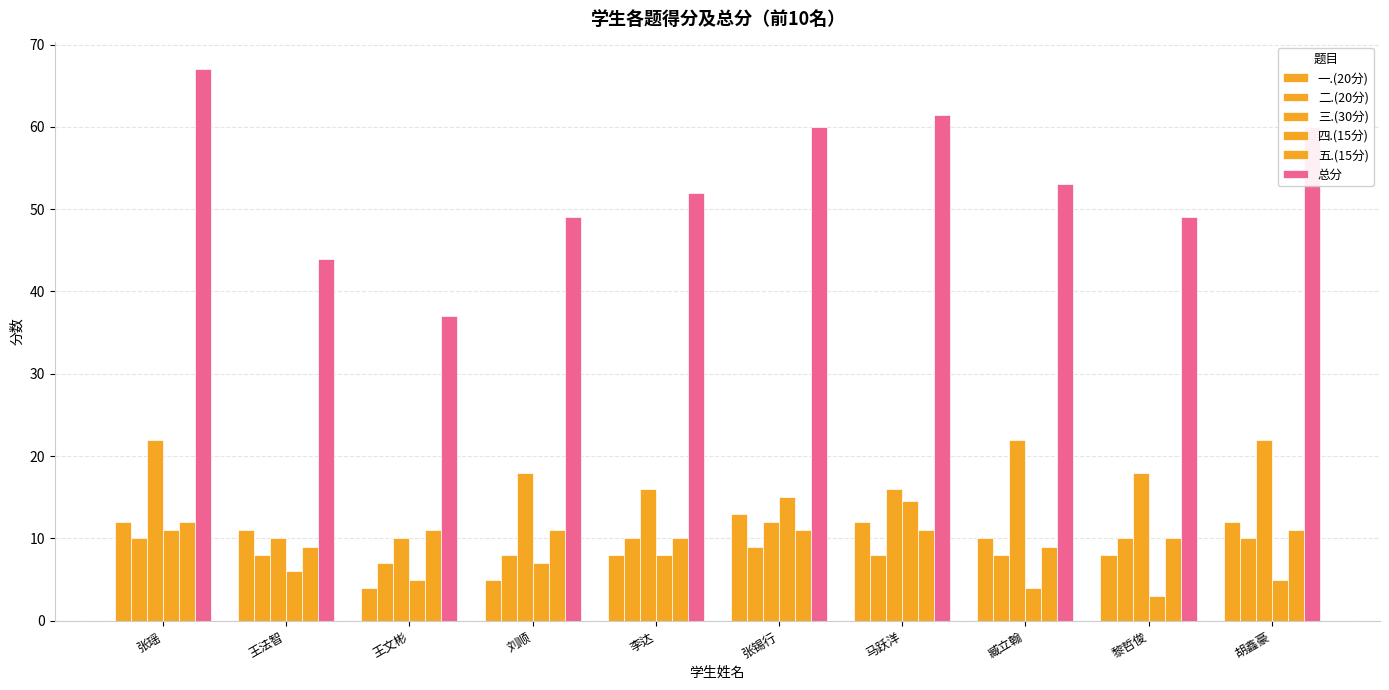

How many distinct data groups are displayed?

6